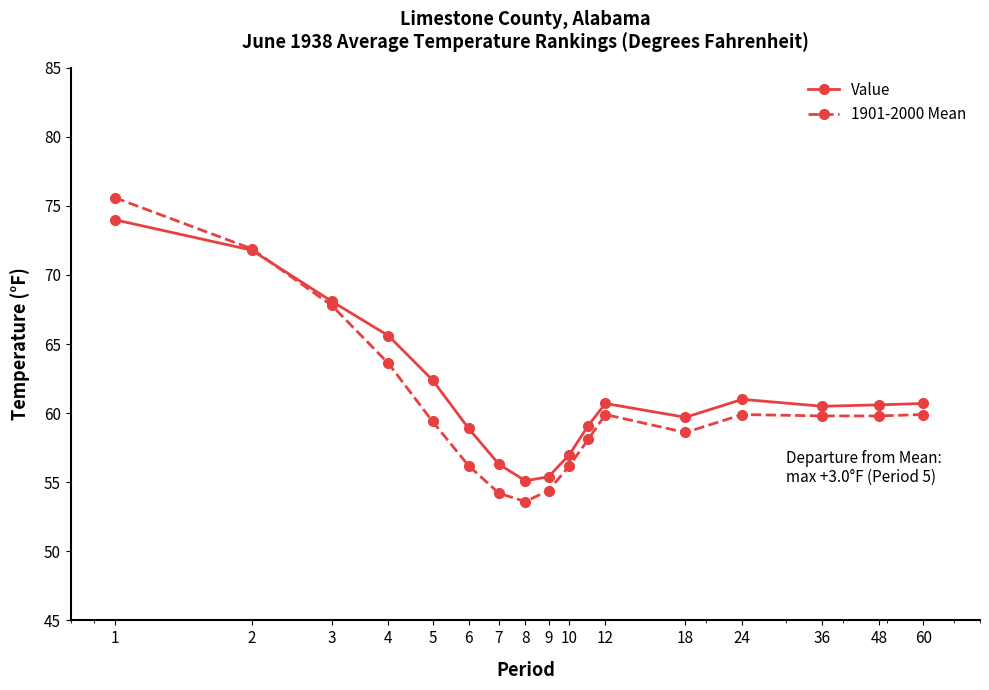

True or false: Value has more than 1 points higher than both neighbors.

True